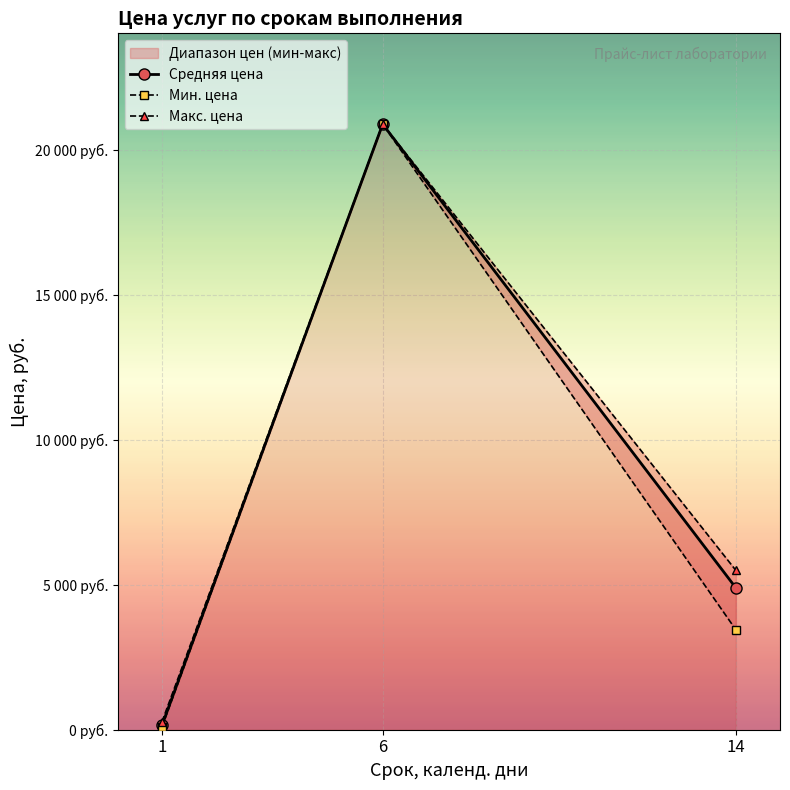

How many Средняя цена values are between 148 and 20900?

3